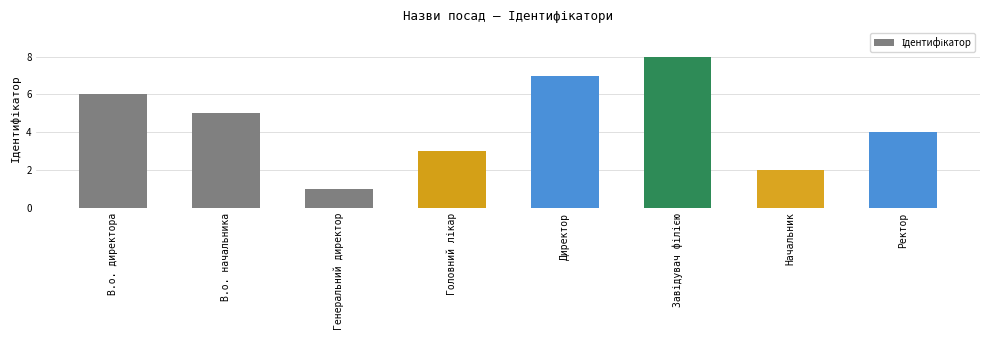

How many series are shown in this chart?

1